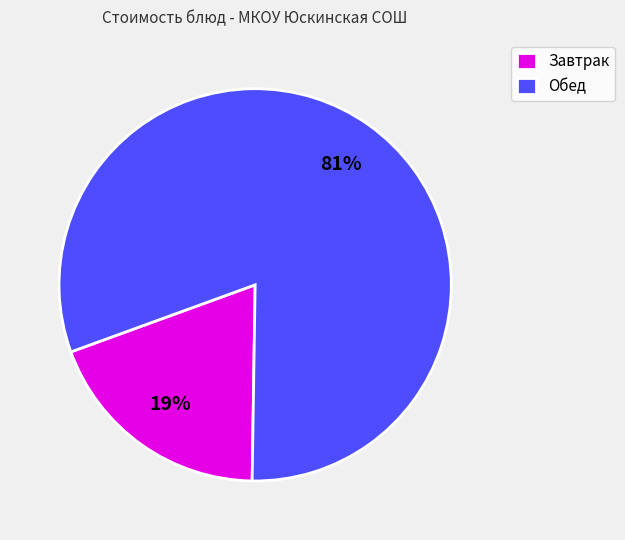

Count the number of slices in the pie.

2